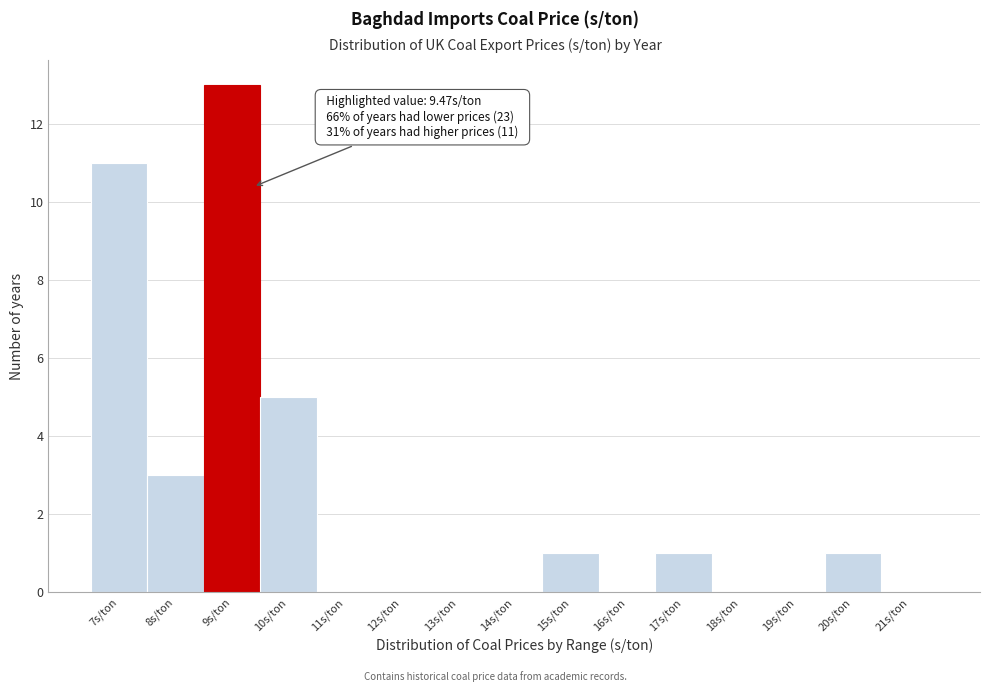

Over which range of the x-axis is the bar tallest?

8.59 to 9.59